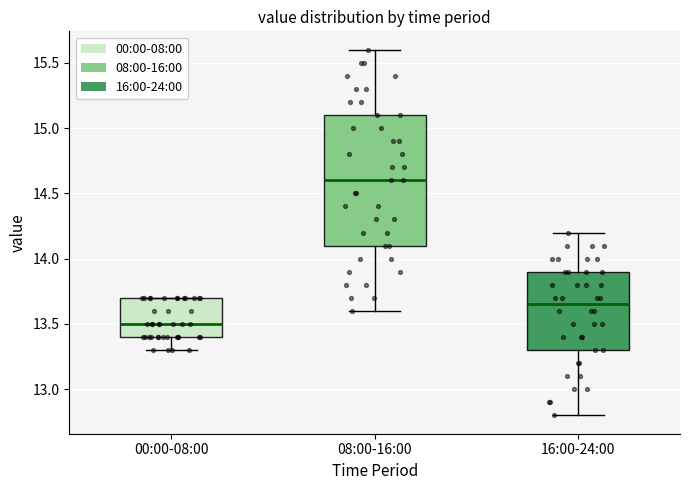

Reading left to right, transcribe this box plot: for each box, give where its median line is, the range the box spans, and where its two whiskers end, as read against the y-axis. The values are not printed on the chart, so give them approximately, as read against the axis.

00:00-08:00: median 13.50, box 13.40 to 13.70, whiskers 13.30 to 13.70
08:00-16:00: median 14.60, box 14.10 to 15.10, whiskers 13.60 to 15.60
16:00-24:00: median 13.65, box 13.30 to 13.90, whiskers 12.80 to 14.20